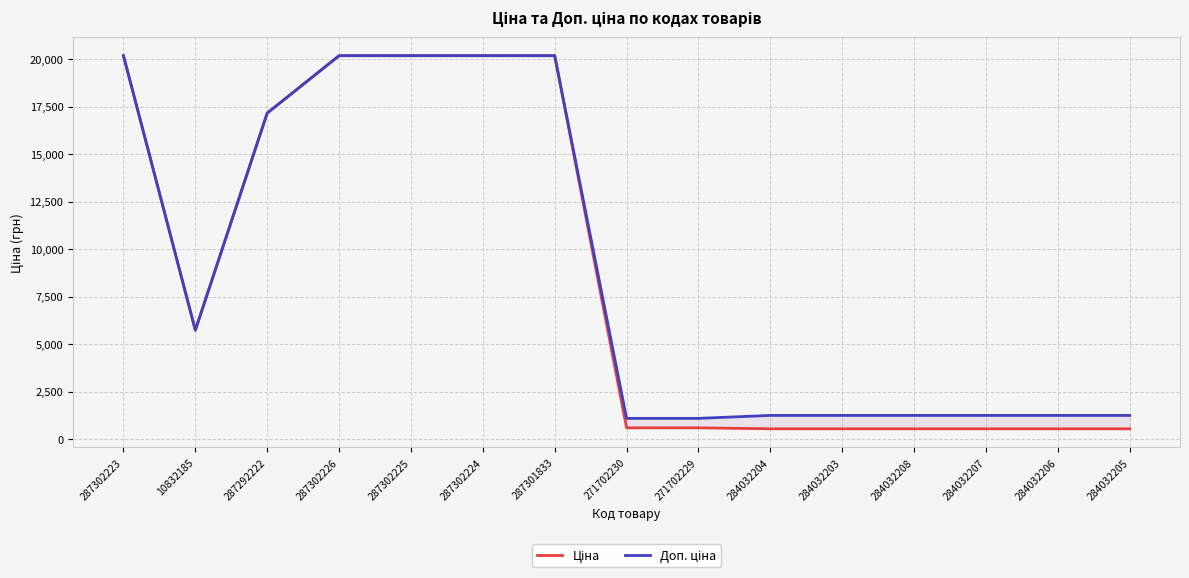

How many interior local valleys does the Ціна series have?

1